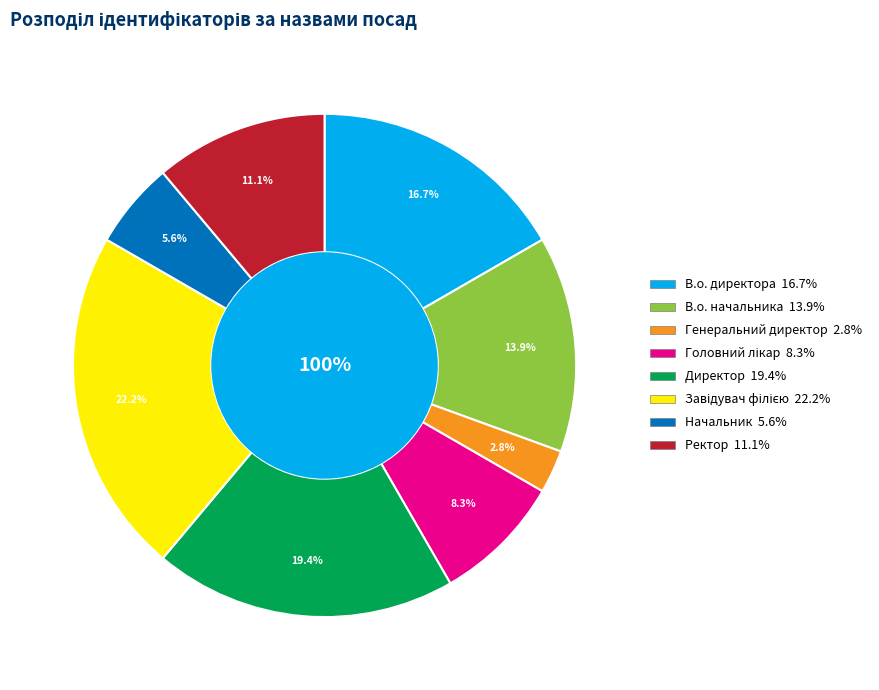

Between Начальник and Завідувач філією, which is larger?

Завідувач філією